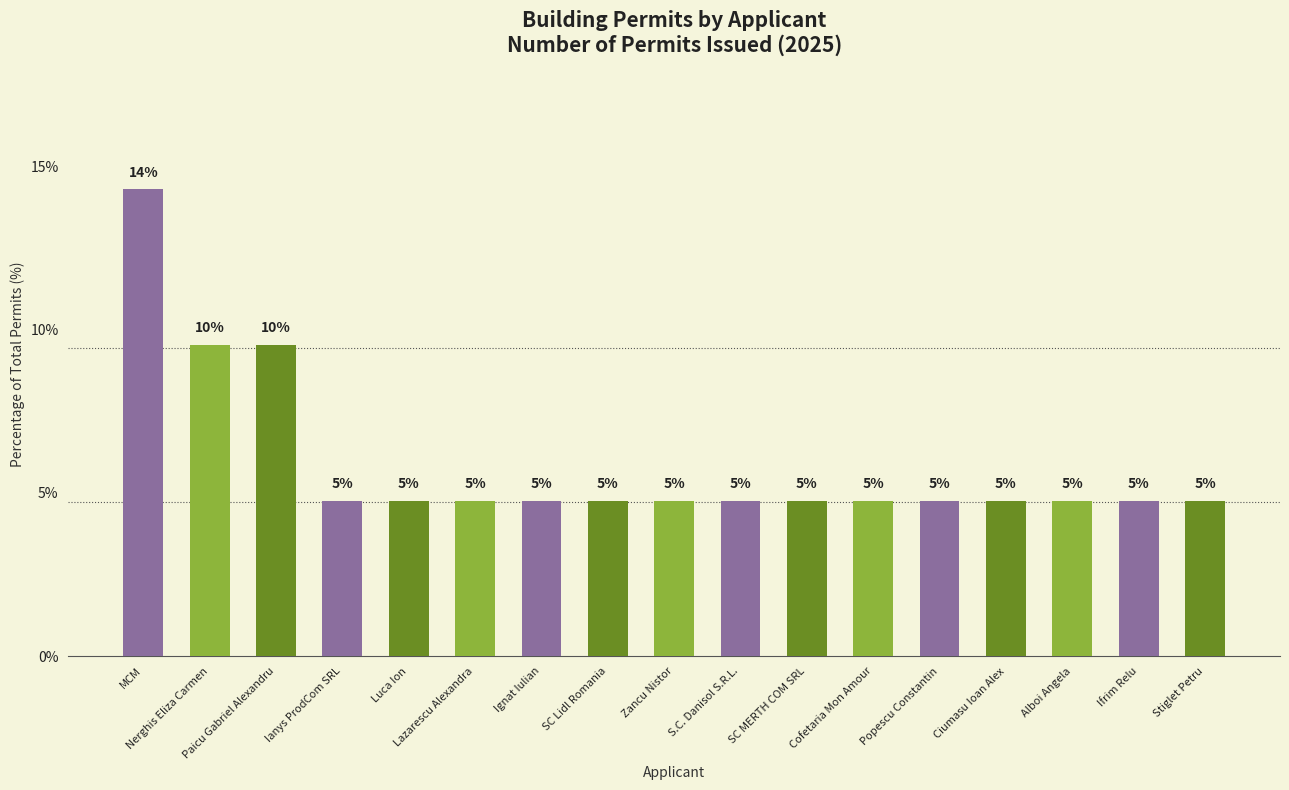

Rank the categories by value from lowest to highest.

Ianys ProdCom SRL, Luca Ion, Lazarescu Alexandra, Ignat Iulian, SC Lidl Romania, Zancu Nistor, S.C. Danisol S.R.L., SC MERTH COM SRL, Cofetaria Mon Amour, Popescu Constantin, Ciumasu Ioan Alex, Alboi Angela, Ifrim Relu, Stiglet Petru, Nerghis Eliza Carmen, Paicu Gabriel Alexandru, MCM